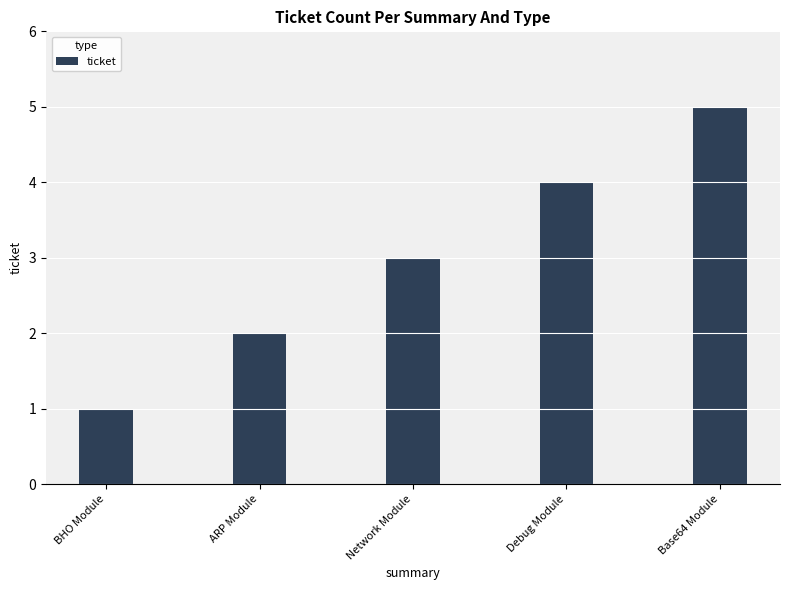

What is the difference between the values at Base64 Module and BHO Module?

4